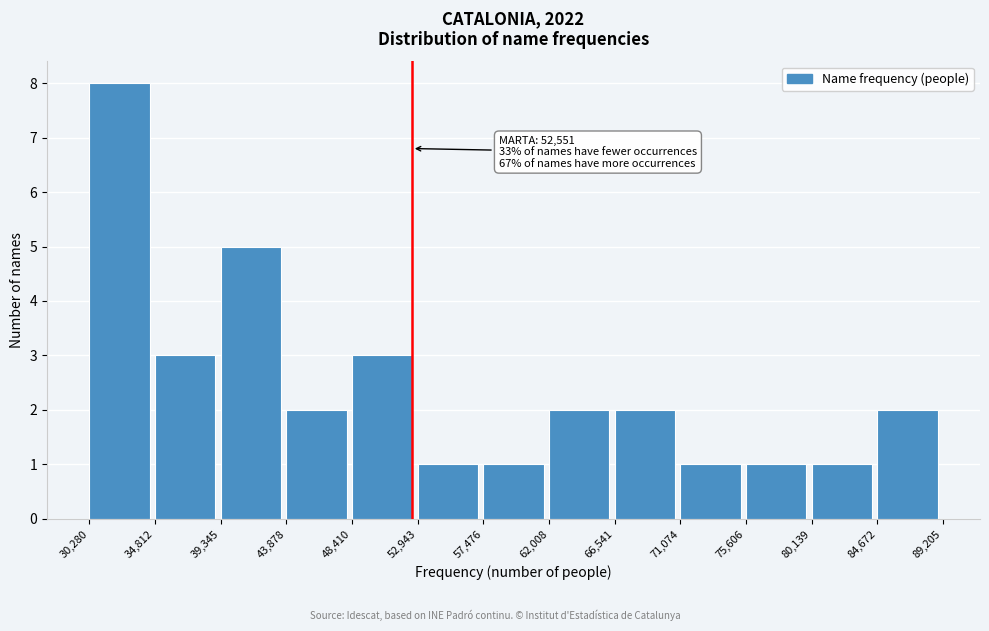

Over which range of the x-axis is the bar tallest?

30,280 to 34,812